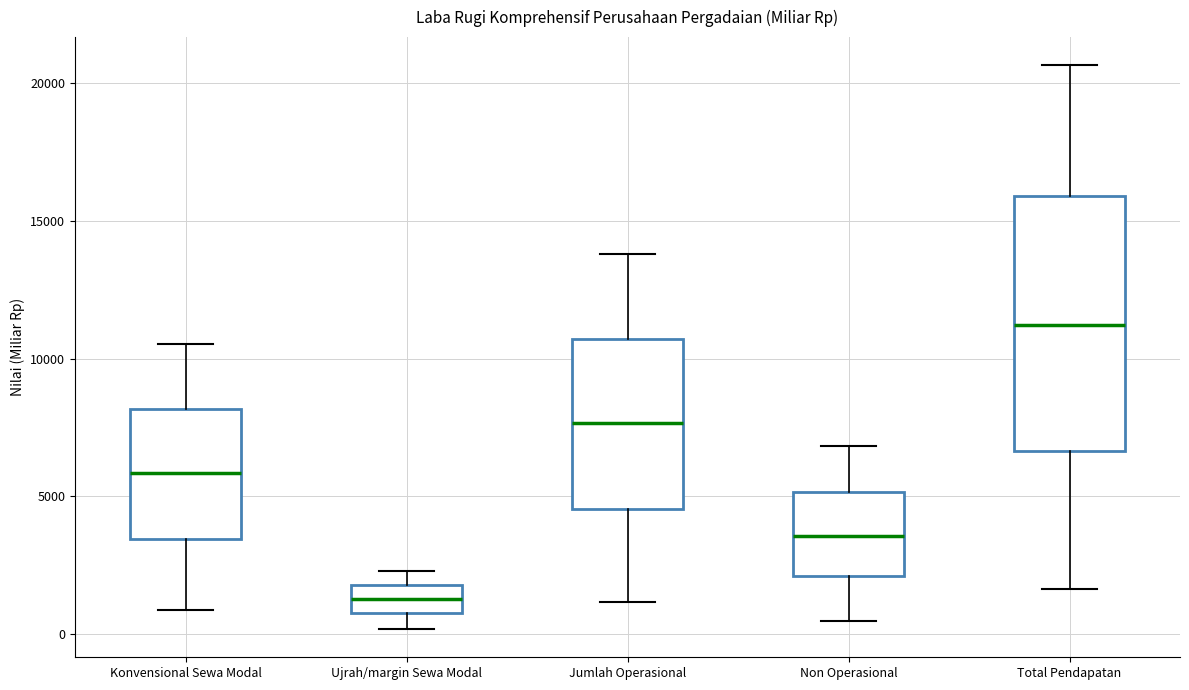

Where is the upper edge of the box for Total Pendapatan on the y-axis? The values are not printed on the chart, so give them approximately, as read against the axis.

16000